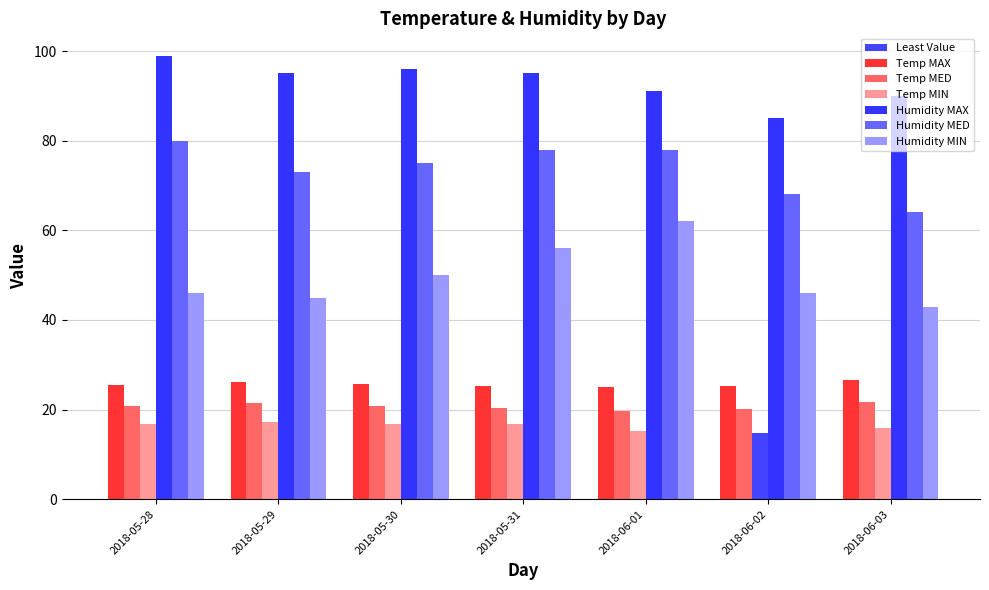

Is it true that Humidity MAX equals 96.0 at 2018-05-30?

True